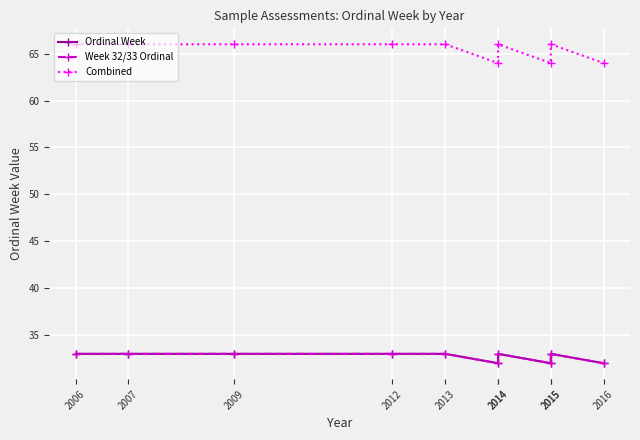

Which series has the widest spread of values?

Combined